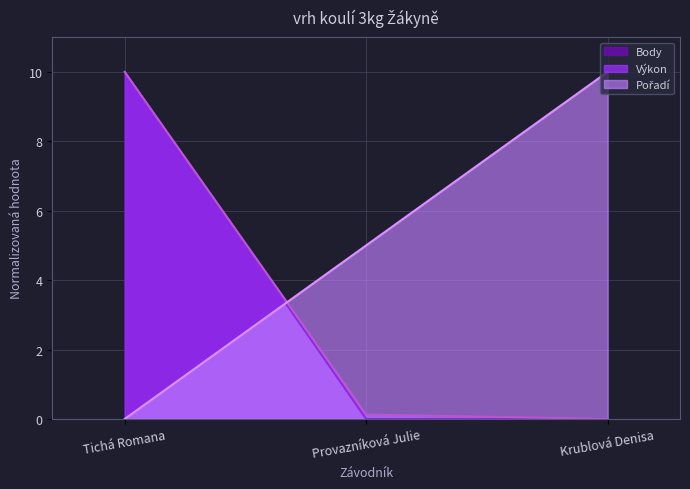

Is it true that Pořadí equals 0.0 at Tichá Romana?

True